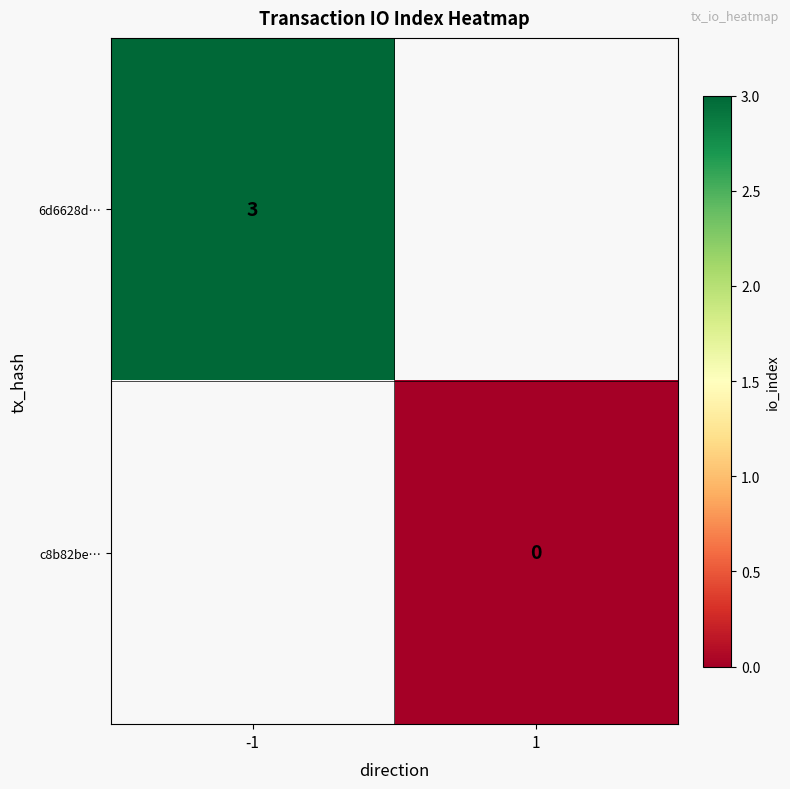

How many series are shown in this chart?

2